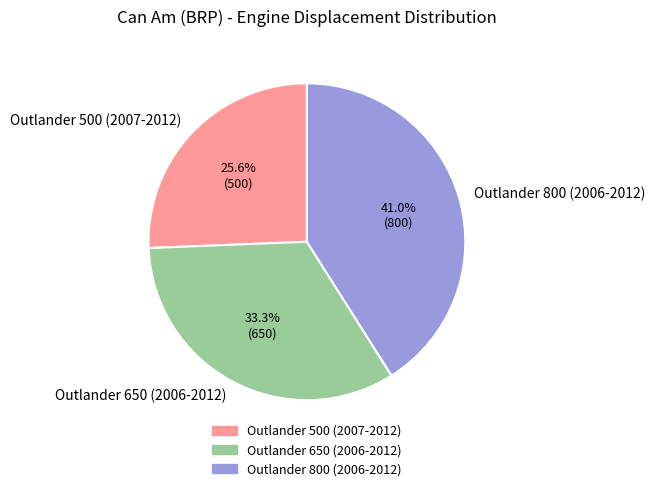

Which slice is the smallest?

Outlander 500 (2007-2012)